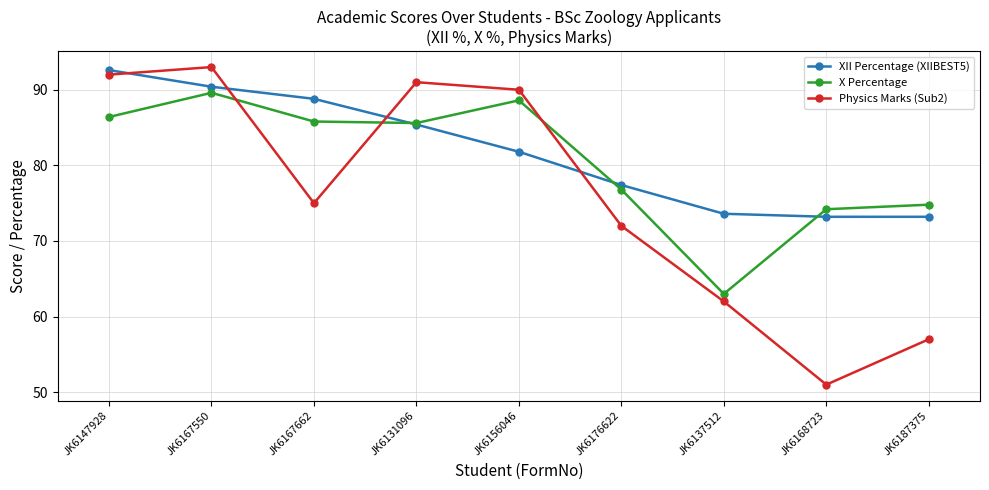

Where does the XII Percentage (XIIBEST5) series first go above 81?

JK6147928